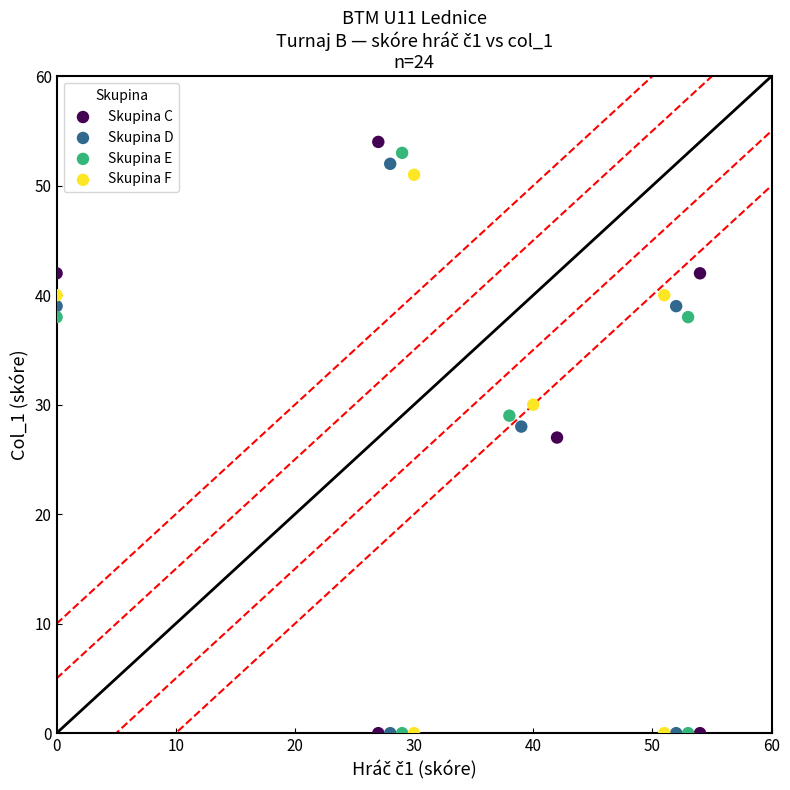

Which series has the largest Y range (max minus min)?

Skupina C